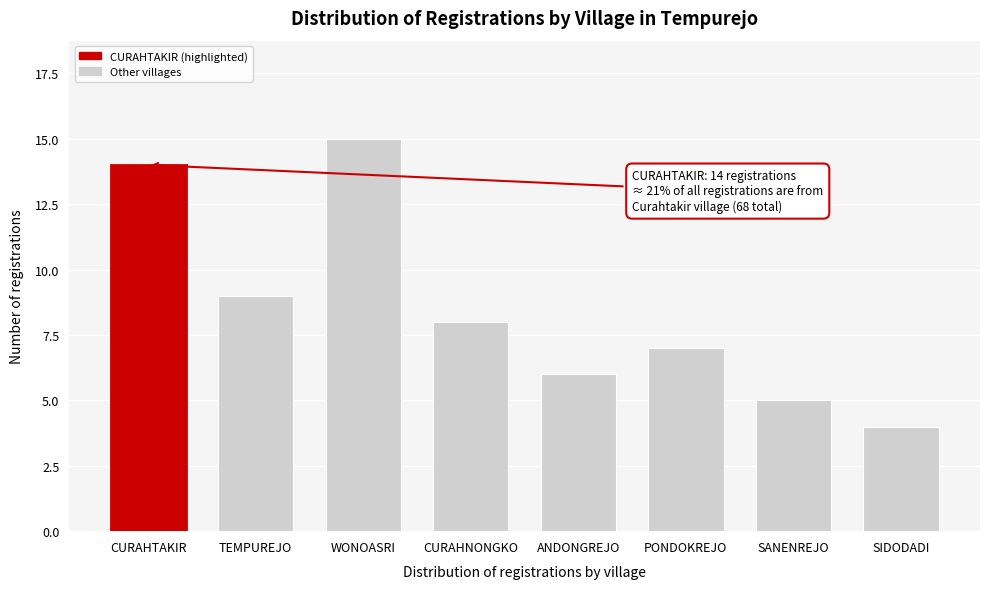

Reading left to right, transcribe all the data shown in this chart.

14	9	15	8	6	7	5	4